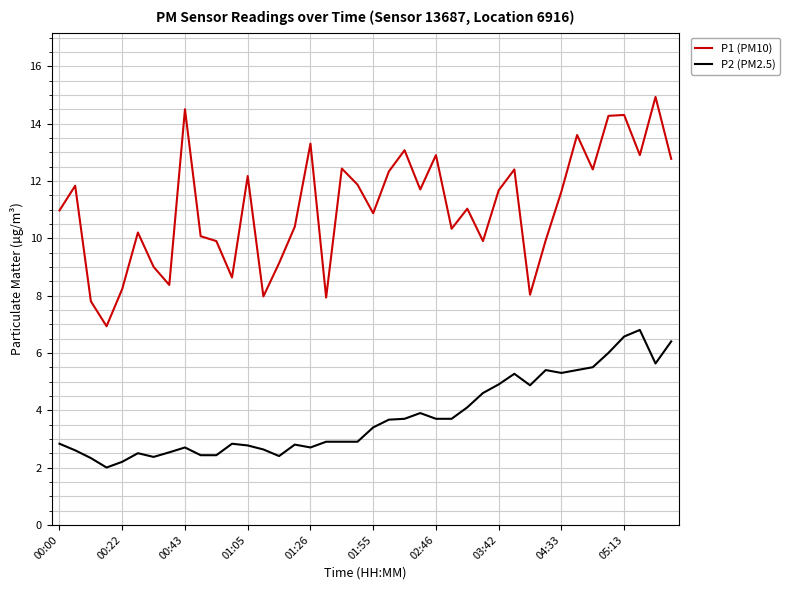

Which series has the largest total across all categories?

P1 (PM10)